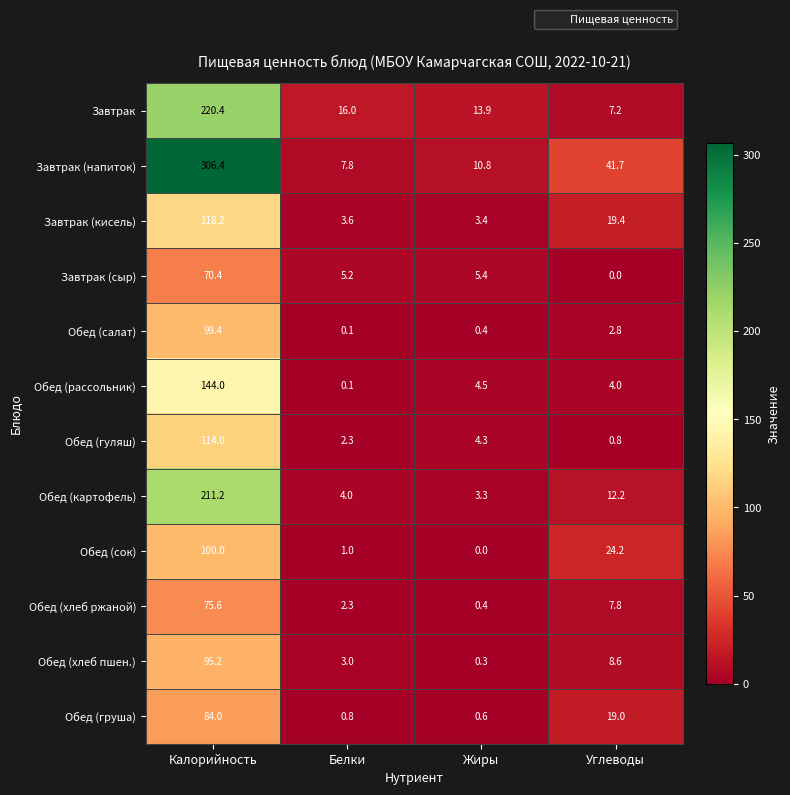

Which series has the widest spread of values?

Завтрак (напиток)